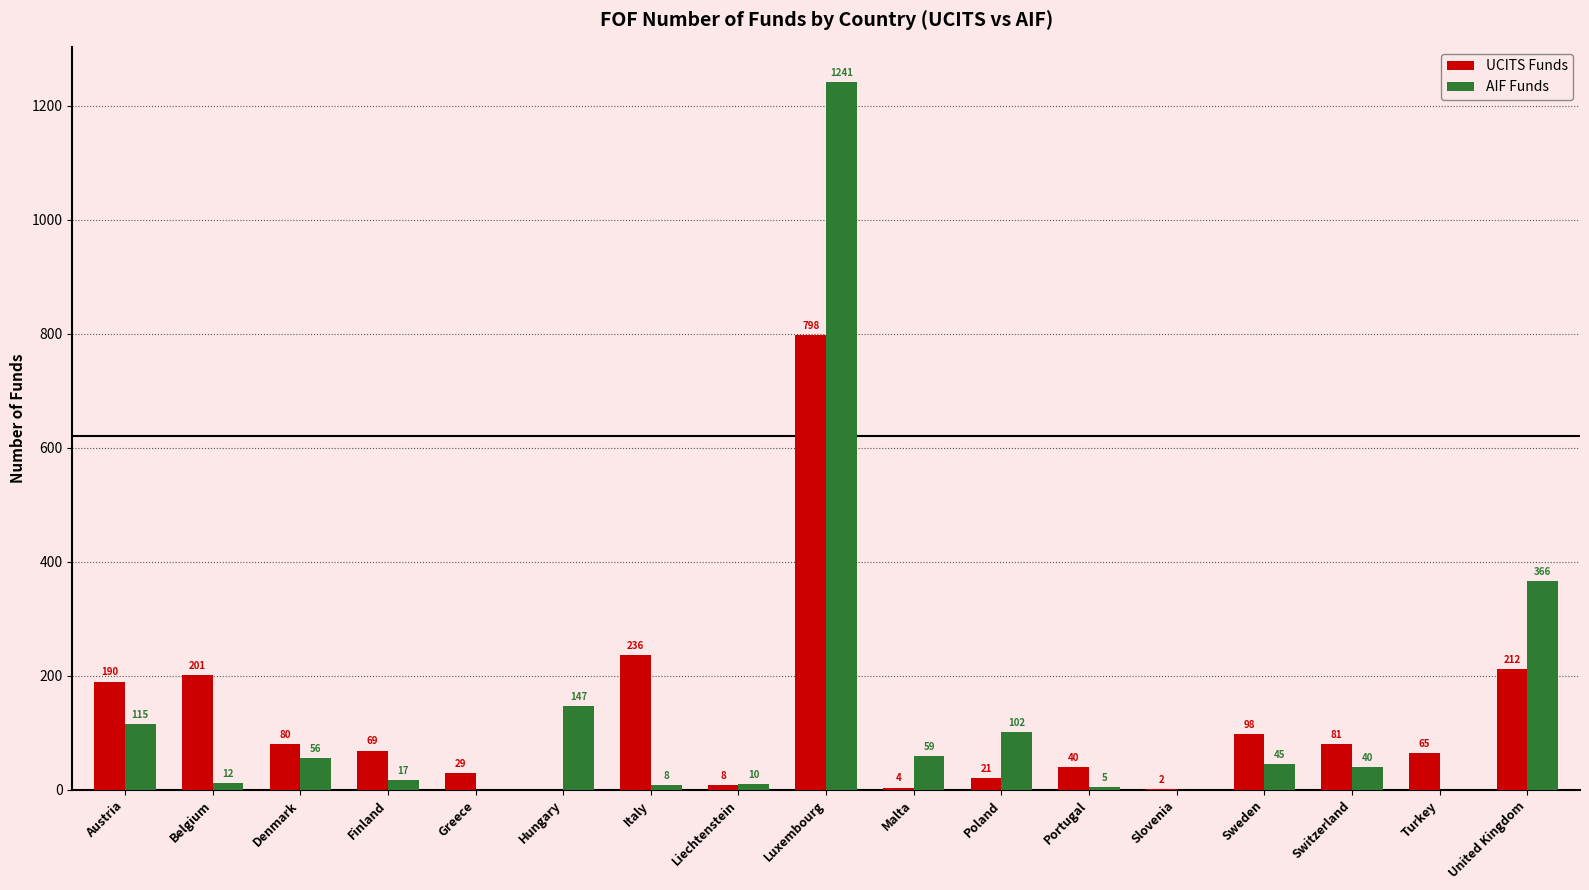

Which series changed the most between Italy and United Kingdom?

AIF Funds